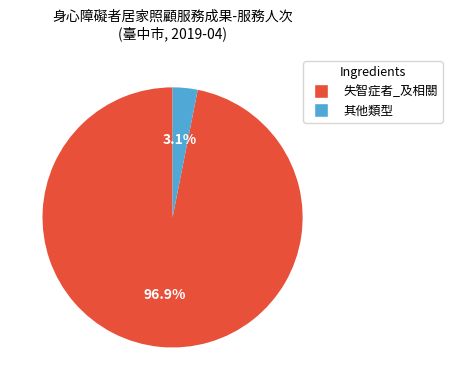

Does any single category account for the majority?

Yes